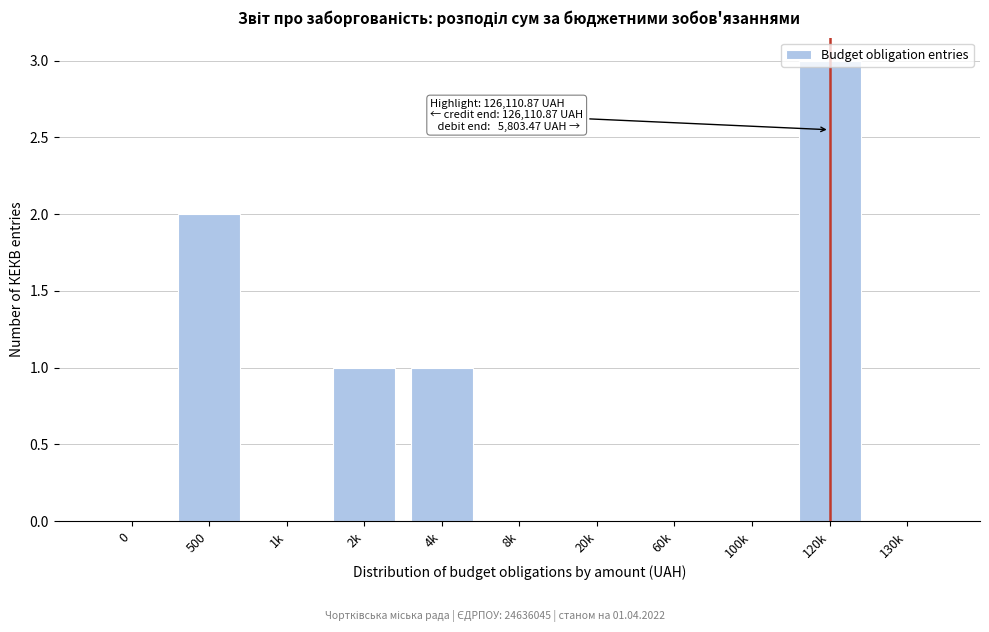

The chart shows a value of 1 at 130k. True or false?

False